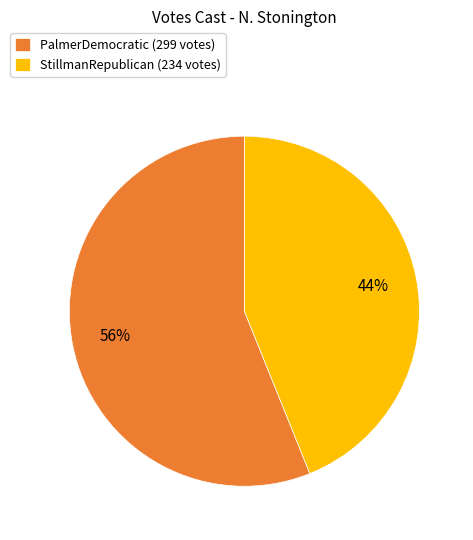

Is it true that StillmanRepublican is 54% of the pie?

False